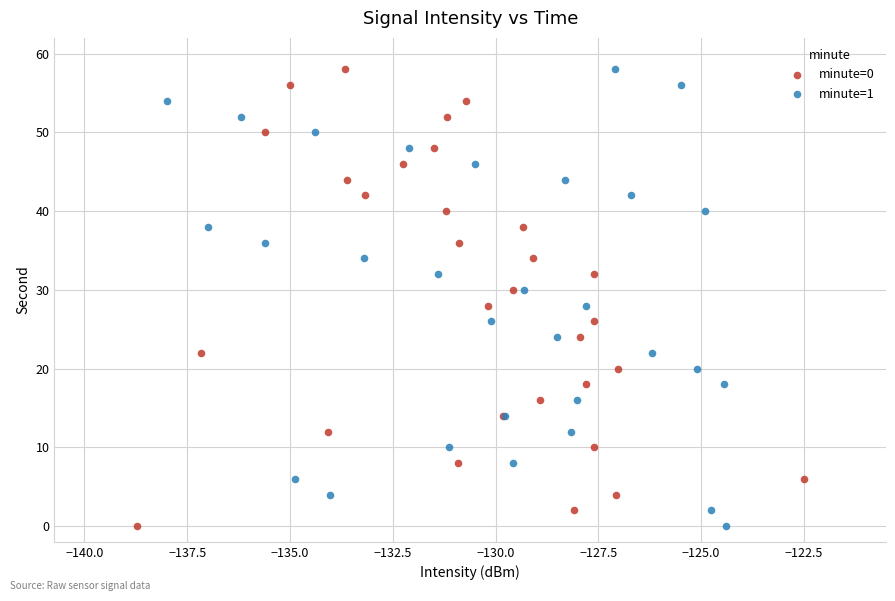

What are all the series names shown in the legend?

minute=0, minute=1